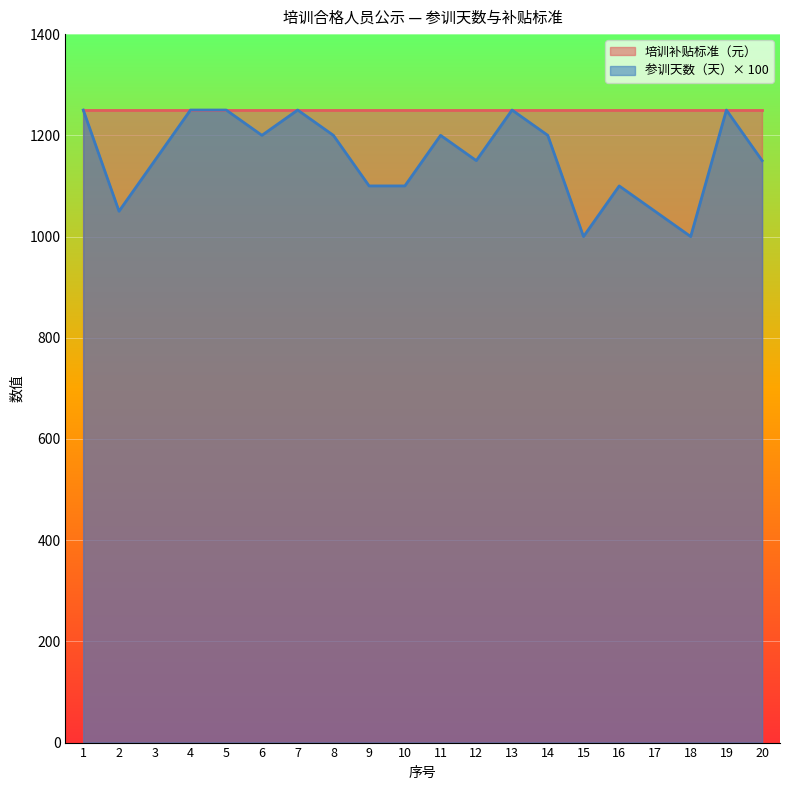

What is the value of the 9th point from the left?

1100